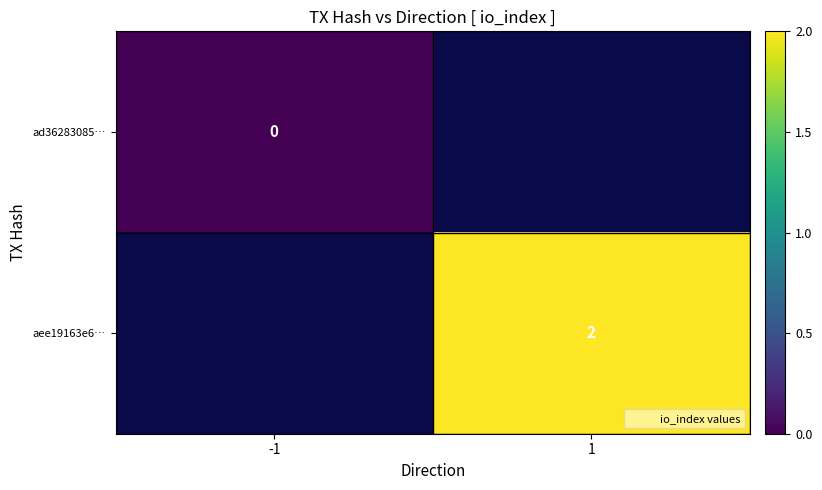

Which has a higher value, -1 or 1?

1